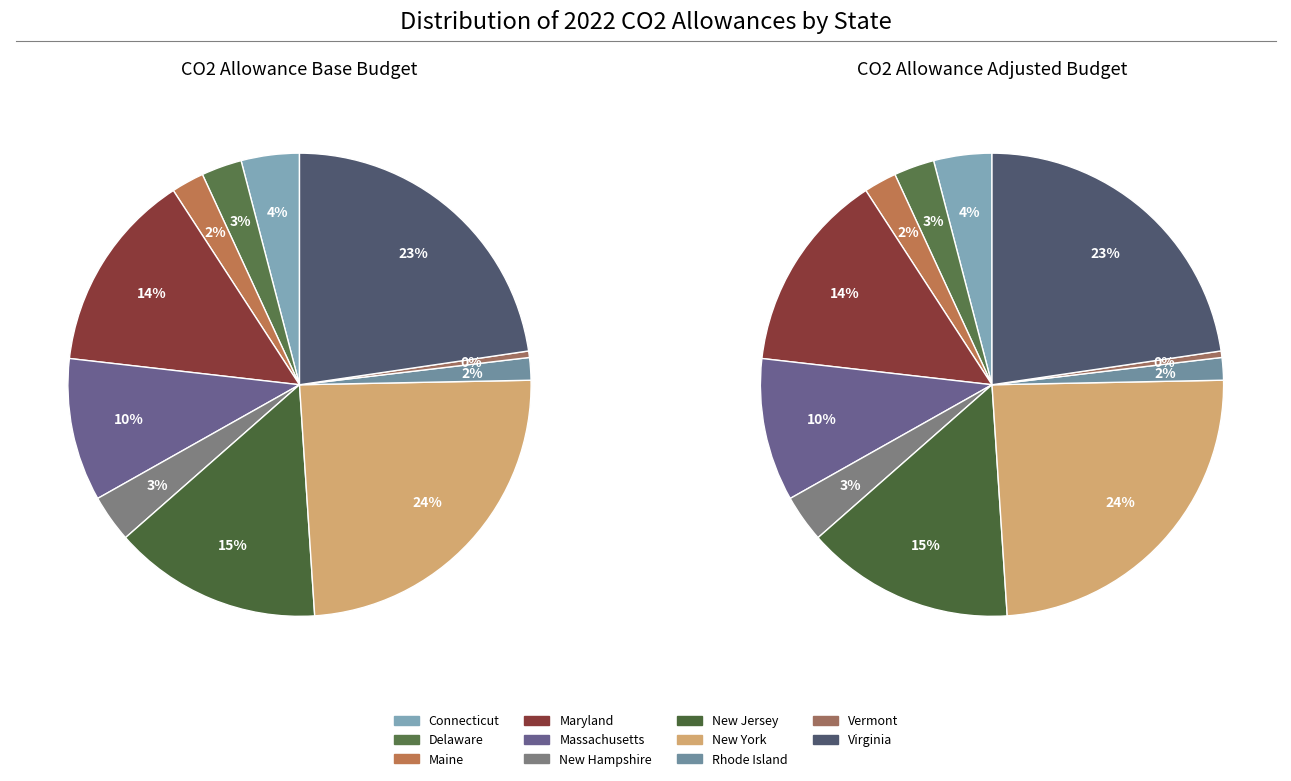

To the nearest percent, what is the average slice percentage?

9%